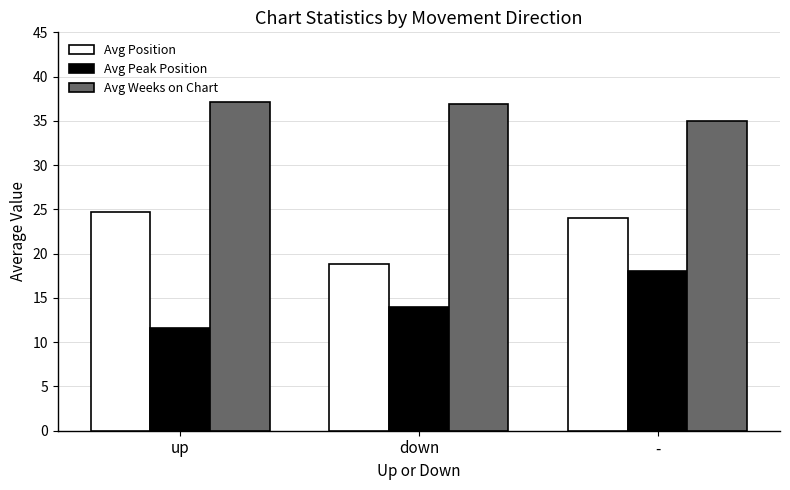

What are all the series names shown in the legend?

Avg Position, Avg Peak Position, Avg Weeks on Chart